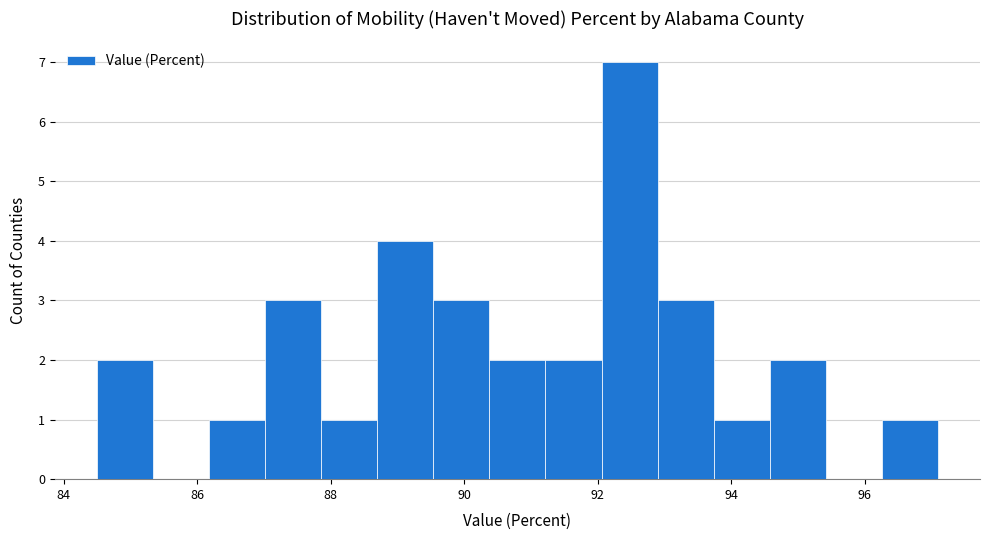

Which range on the x-axis has the tallest bar?

92.06 to 92.90